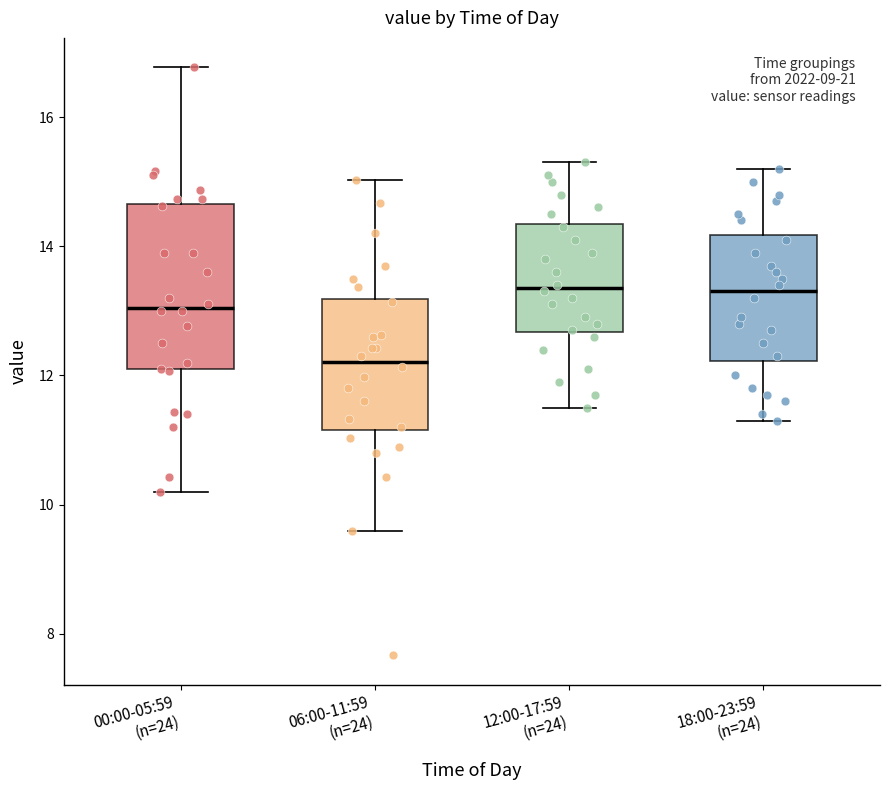

Reading left to right, transcribe this box plot: for each box, give where its median line is, the range the box spans, and where its two whiskers end, as read against the y-axis. The values are not printed on the chart, so give them approximately, as read against the axis.

00:00-05:59 (n=24): median 13.0, box 12.0 to 14.6, whiskers 10.2 to 16.8
06:00-11:59 (n=24): median 12.2, box 11.2 to 13.2, whiskers 9.6 to 15.0
12:00-17:59 (n=24): median 13.4, box 12.6 to 14.4, whiskers 11.6 to 15.4
18:00-23:59 (n=24): median 13.4, box 12.2 to 14.2, whiskers 11.4 to 15.2